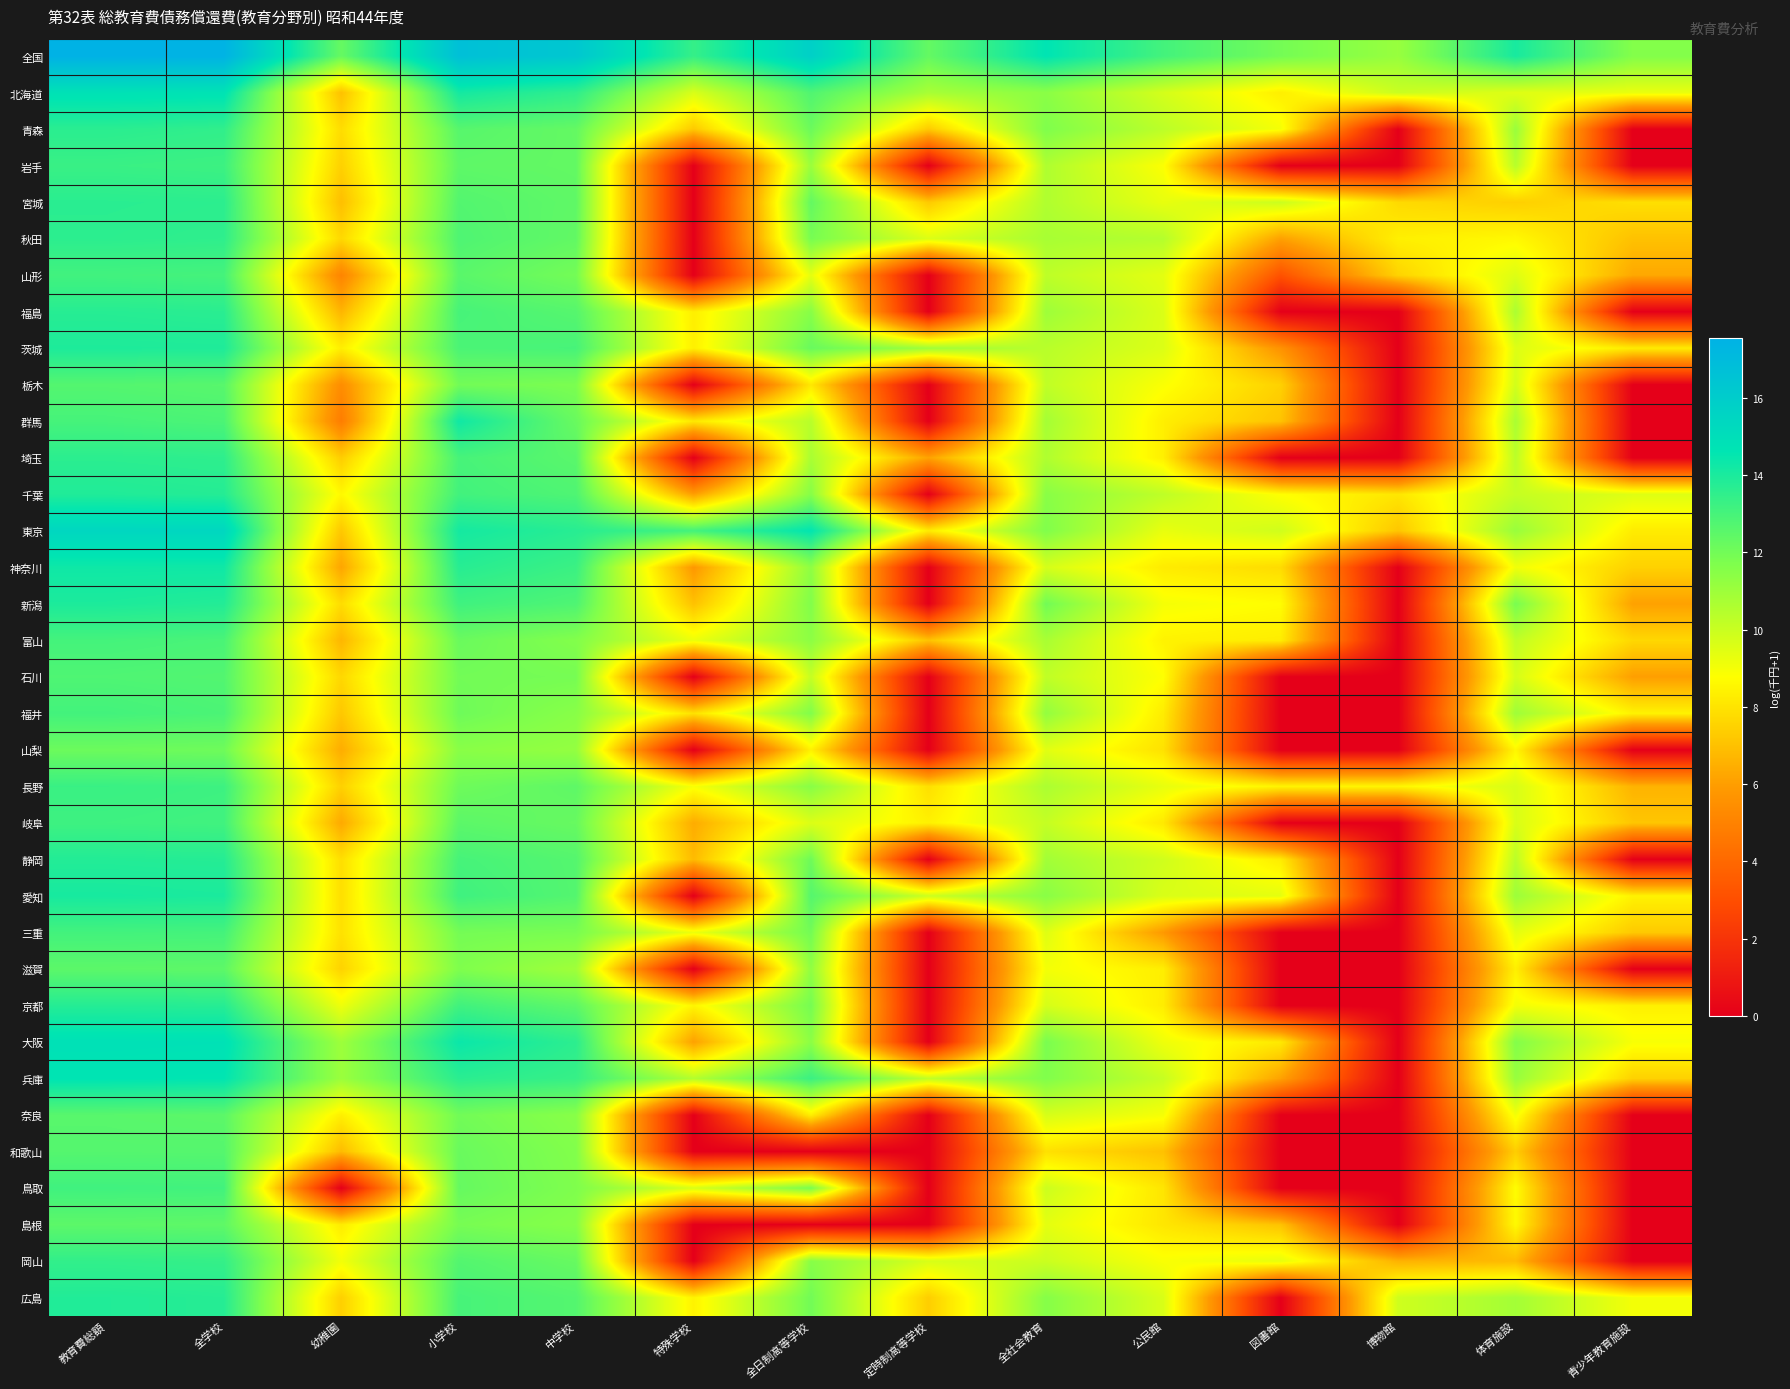

List the series in order of their peak value, lowest first.

山梨, 島根, 滋賀, 奈良, 和歌山, 栃木, 石川, 富山, 福井, 三重, 山形, 鳥取, 岐阜, 長野, 岩手, 岡山, 秋田, 埼玉, 青森, 宮城, 福島, 京都, 静岡, 広島, 千葉, 茨城, 新潟, 愛知, 群馬, 神奈川, 兵庫, 北海道, 大阪, 東京, 全国